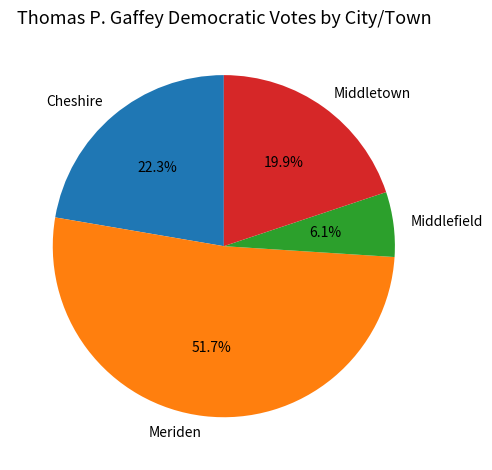

What percentage is NOT represented by Middlefield?

93.9%